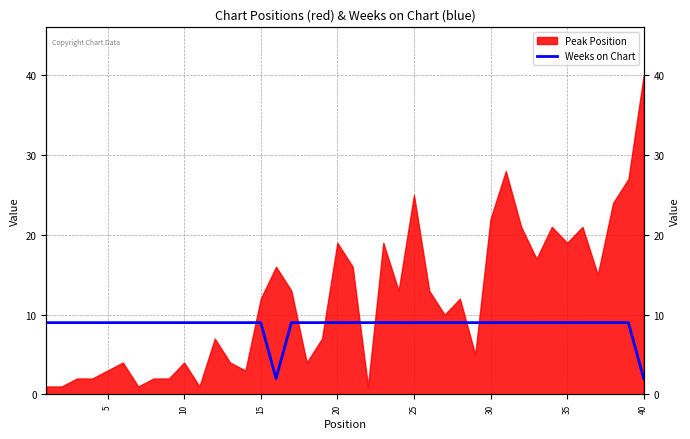

Reading left to right, what are all the values shown in this chart?

9	9	9	9	9	9	9	9	9	9	9	9	9	9	9	2	9	9	9	9	9	9	9	9	9	9	9	9	9	9	9	9	9	9	9	9	9	9	9	2